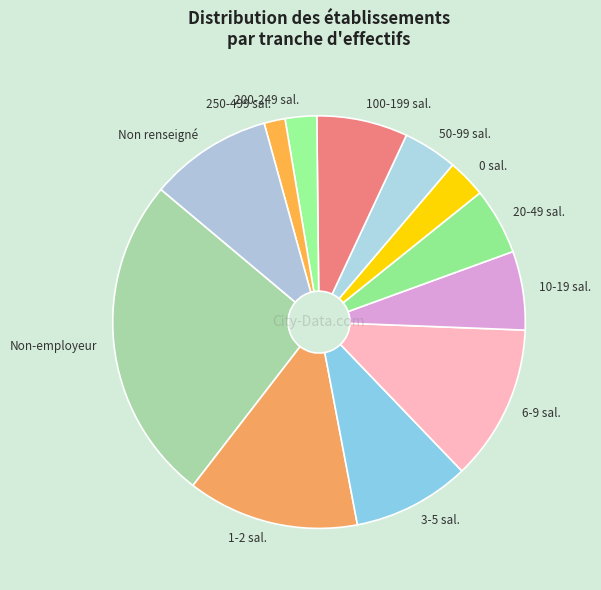

How many slices are in this pie chart?

12